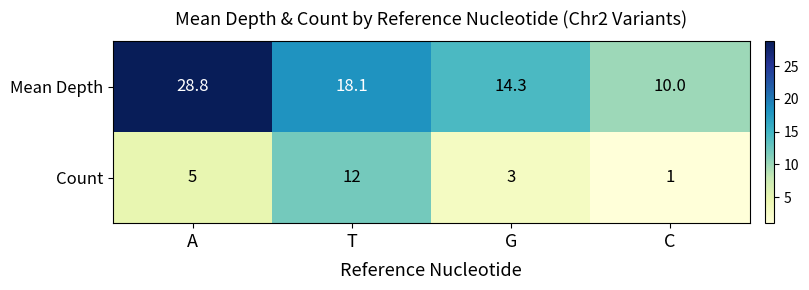

Which series has the widest spread of values?

Mean Depth